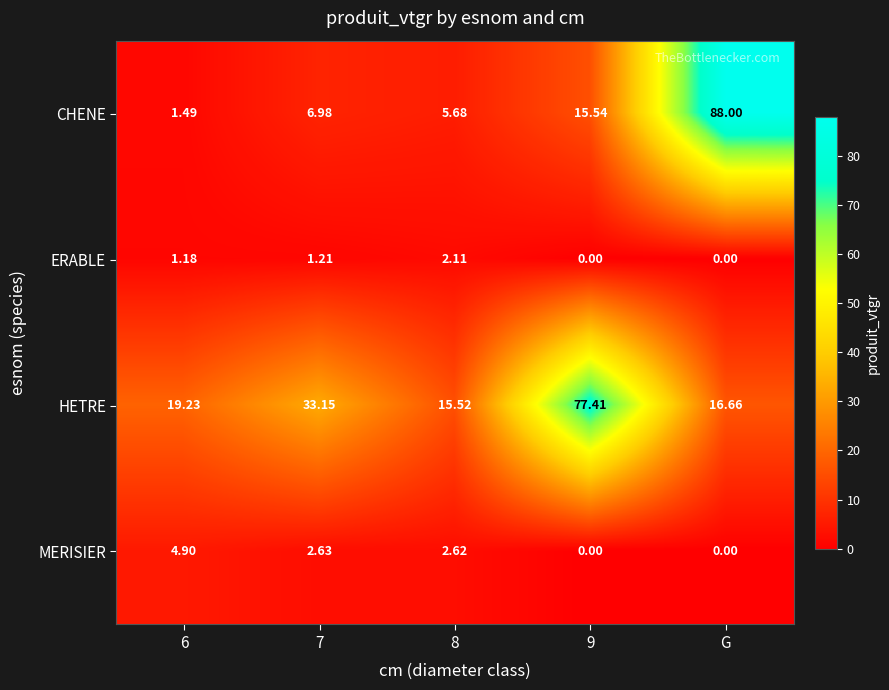

Which category has the highest value across all series?

G